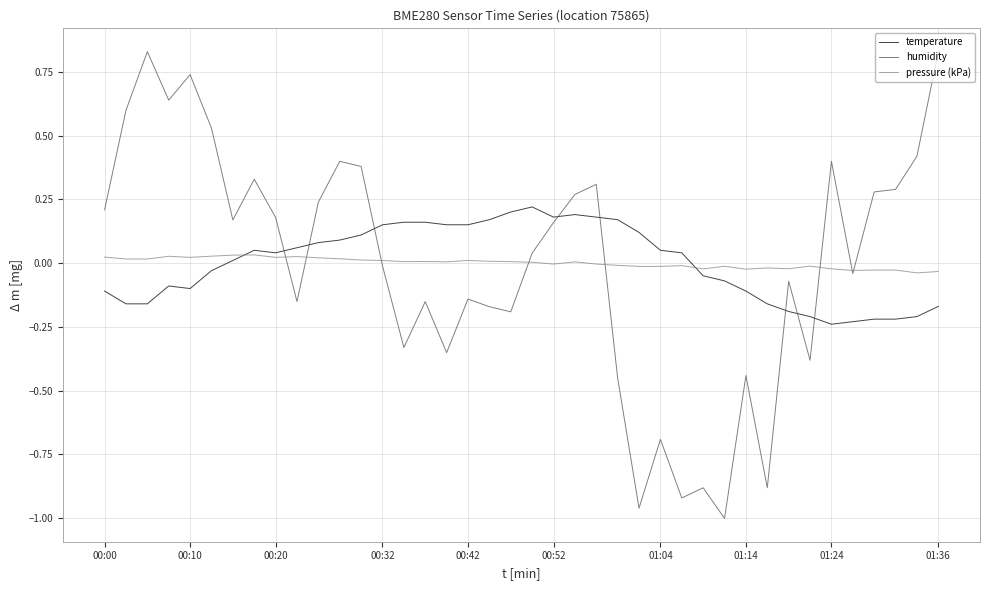

How many times do temperature and pressure (kPa) cross each other?

2